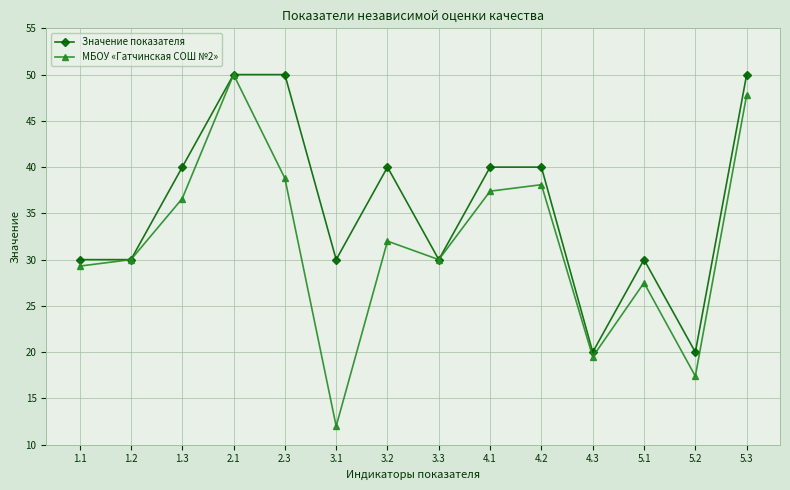

What is the label of the 2nd point from the left?

1.2